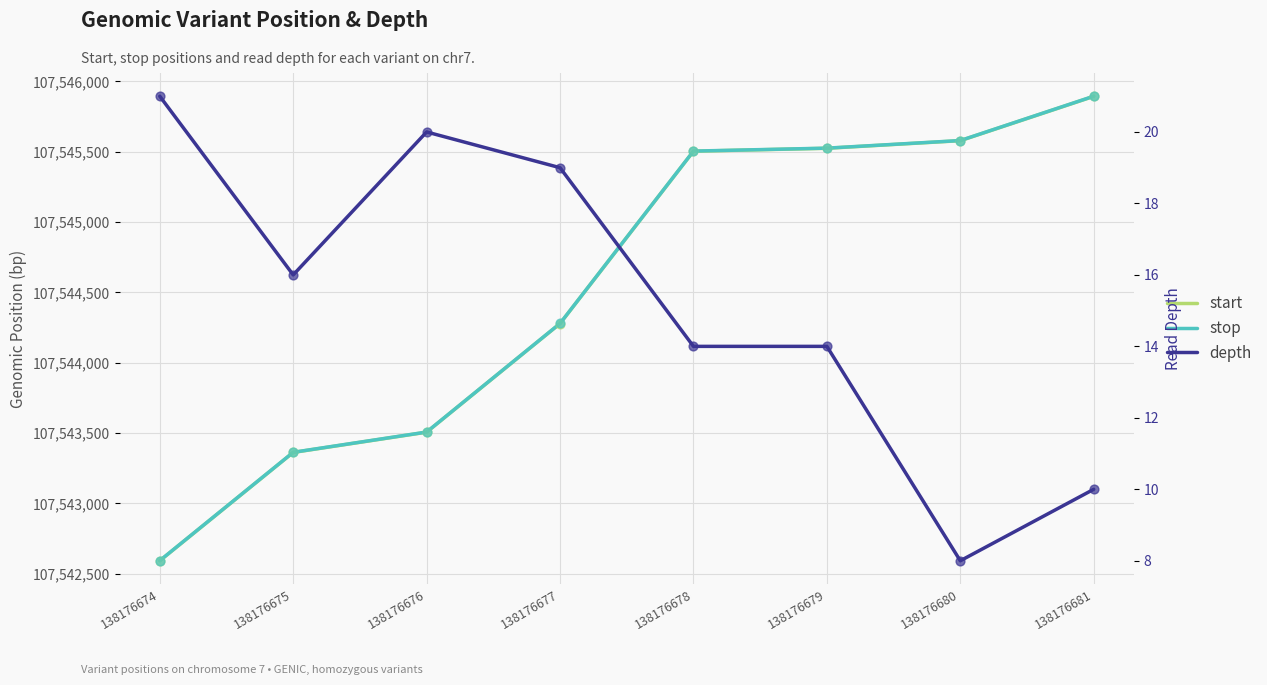

Which series has the largest Y range (max minus min)?

start